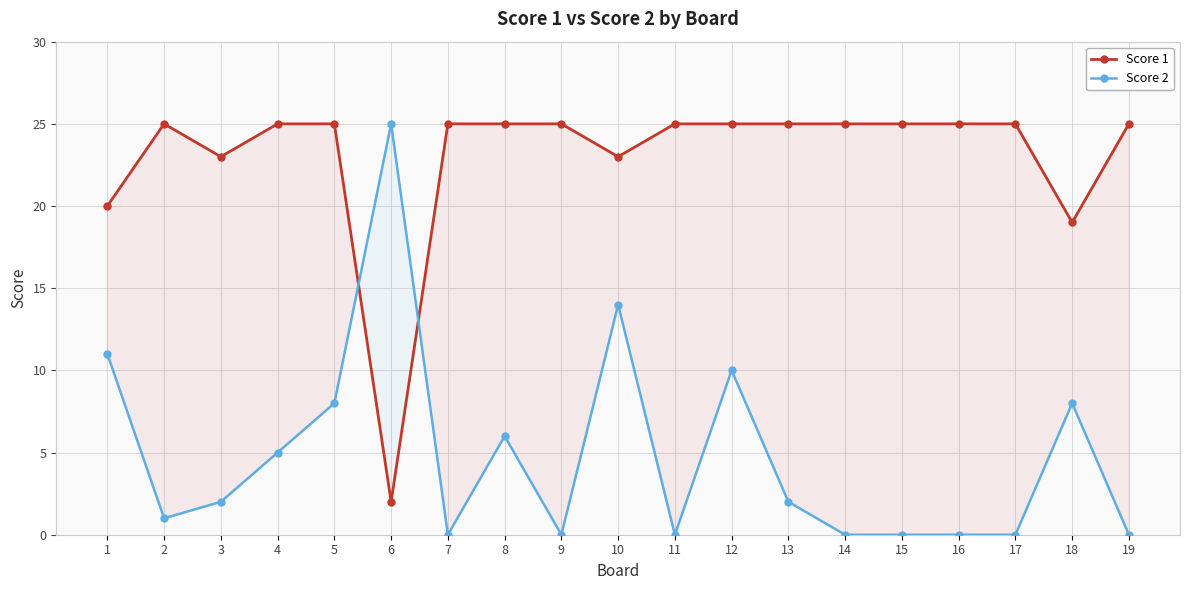

Where do Score 1 and Score 2 first cross each other?

5 and 6